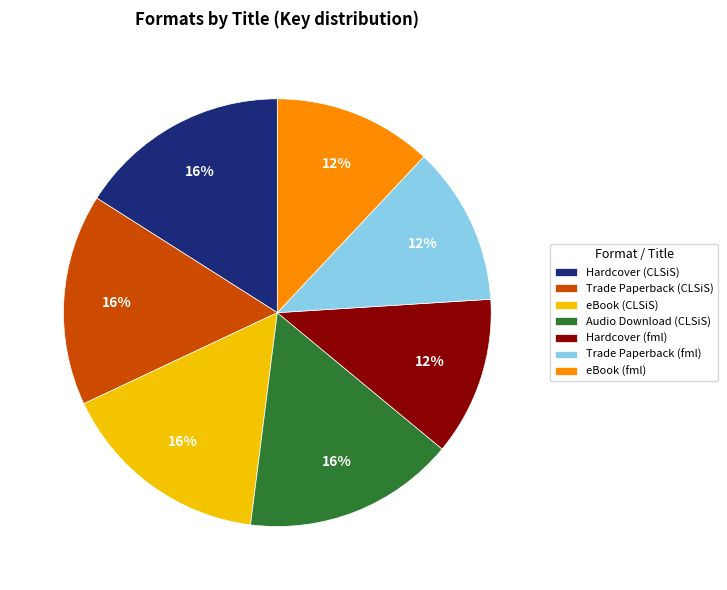

To the nearest percent, what is the combined percentage of eBook (CLSiS) and Trade Paperback (CLSiS)?

32%